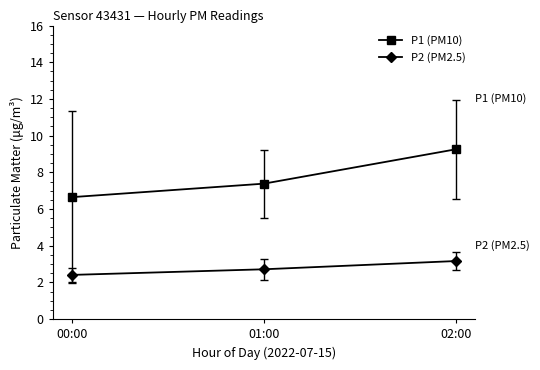

Between 01:00 and 02:00, which series saw the biggest shift?

P1 (PM10)